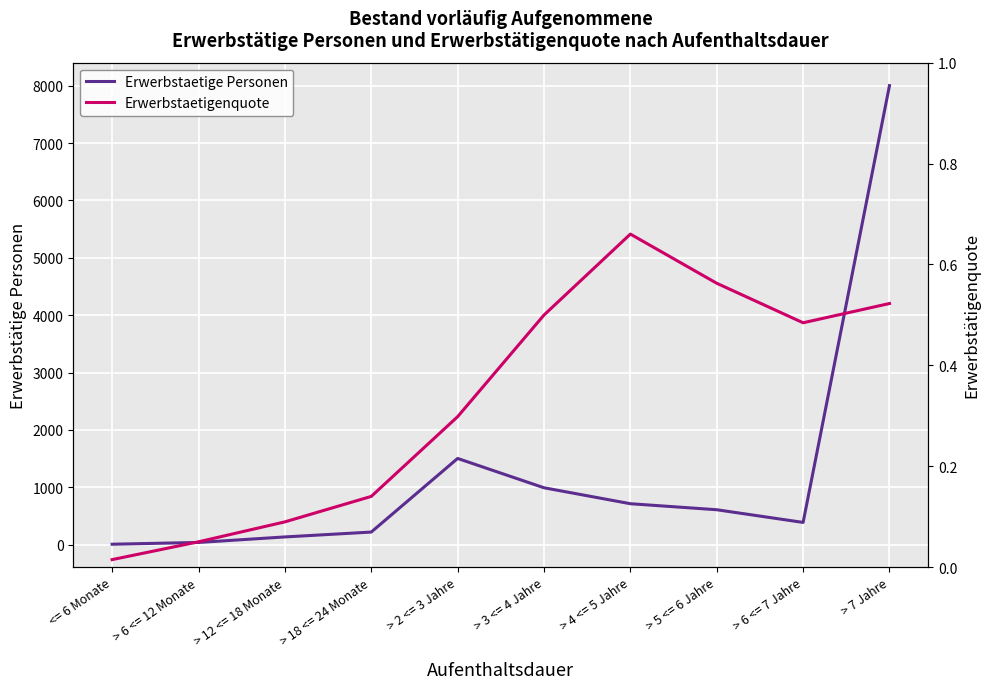

At which category does Erwerbstaetige Personen reach its first local valley?

> 6 <= 7 Jahre